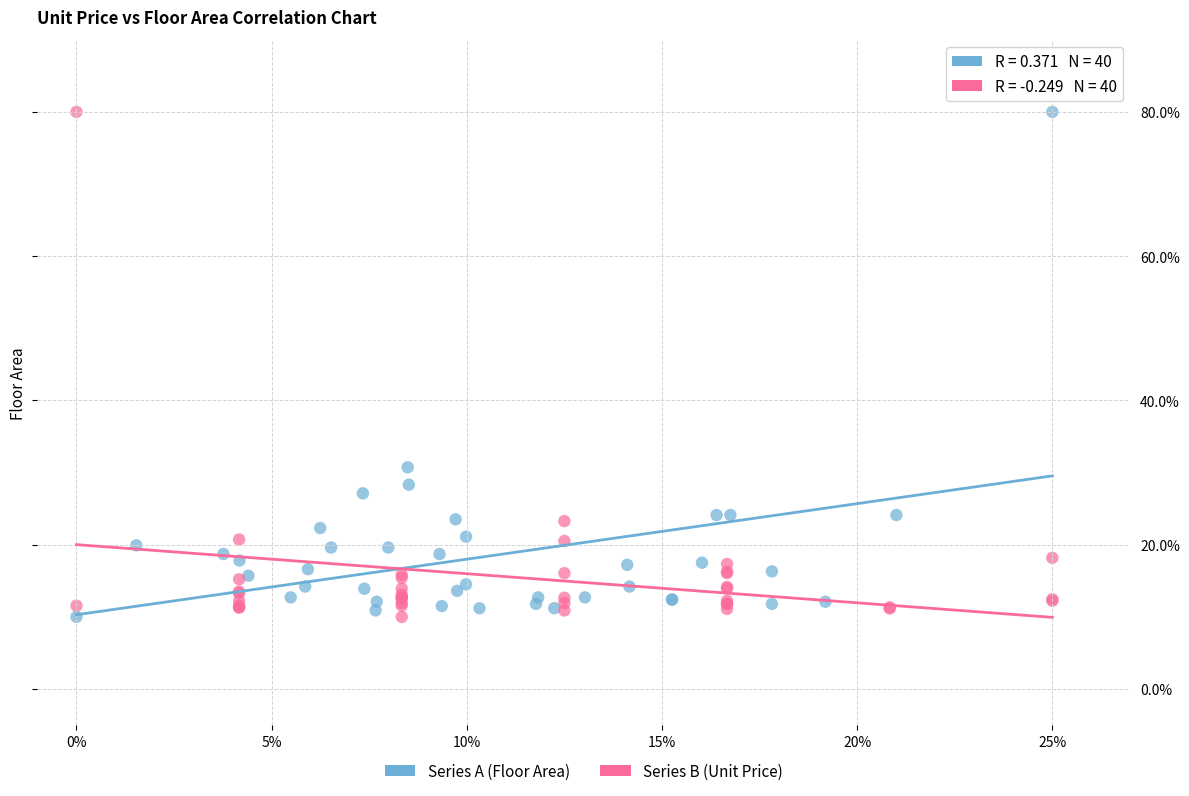

What are all the series names shown in the legend?

Series A (Floor Area), Series B (Unit Price)